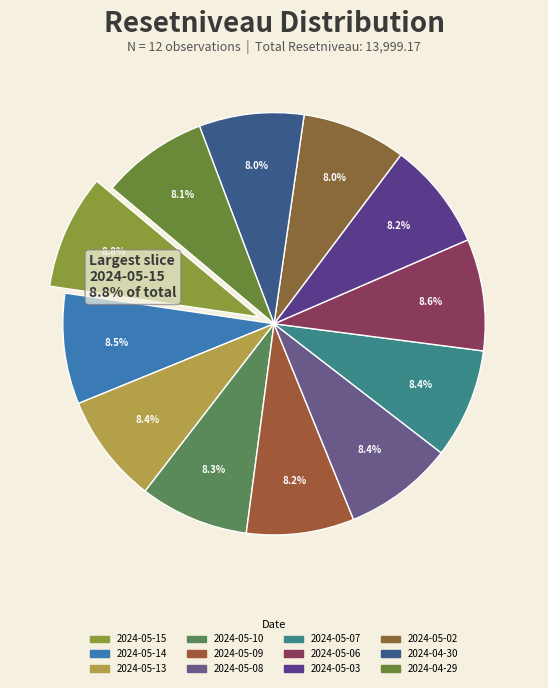

Count the number of slices in the pie.

12